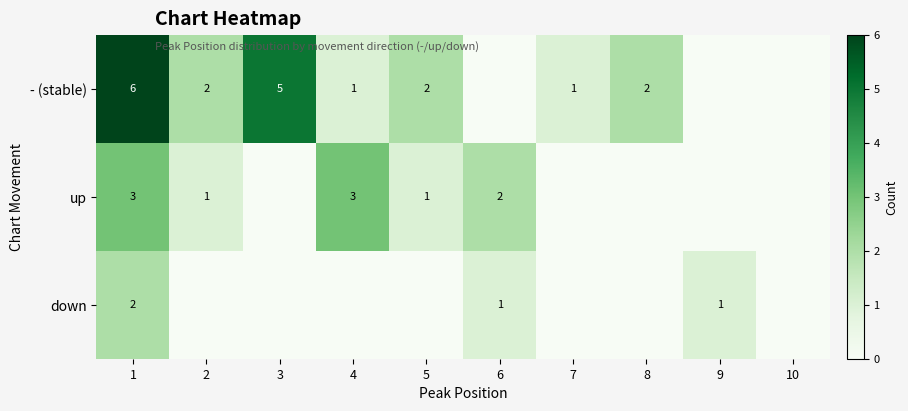

What is the sum of the - (stable) values at 1 and 5?

8